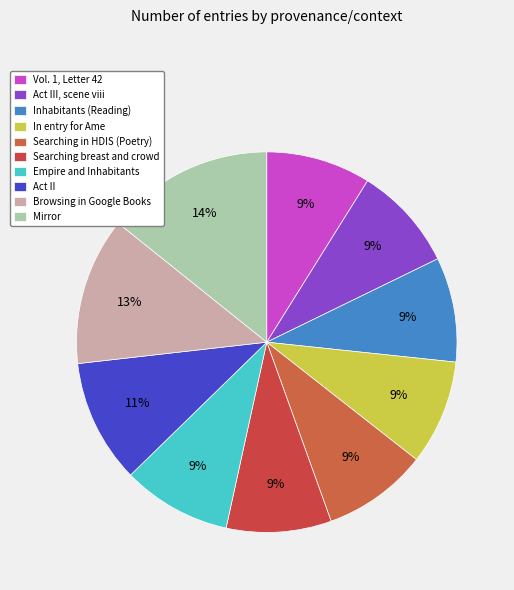

To the nearest percent, what is the difference between the Searching in HDIS (Poetry) and Act II slice percentages?

2%